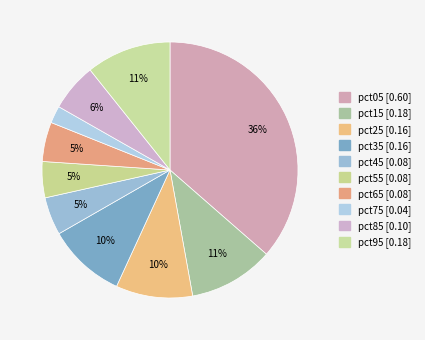

Between pct75 and pct95, which is larger?

pct95